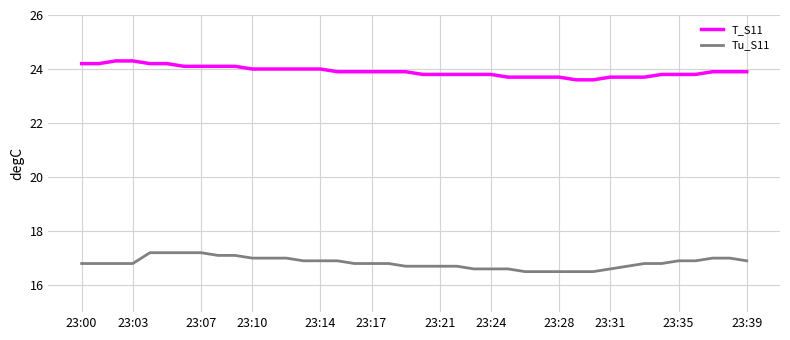

What is the greatest value displayed?

24.3